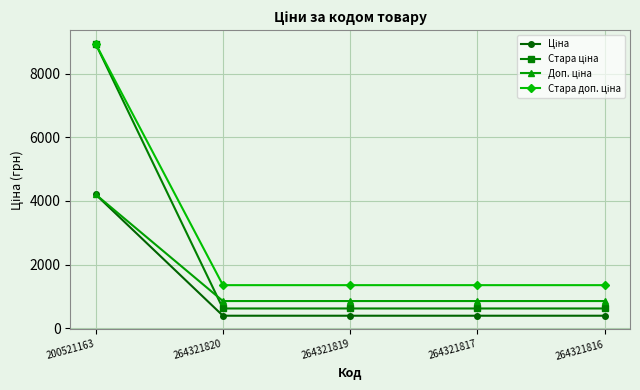

What is the total value across all series at 264321820?

3200.8